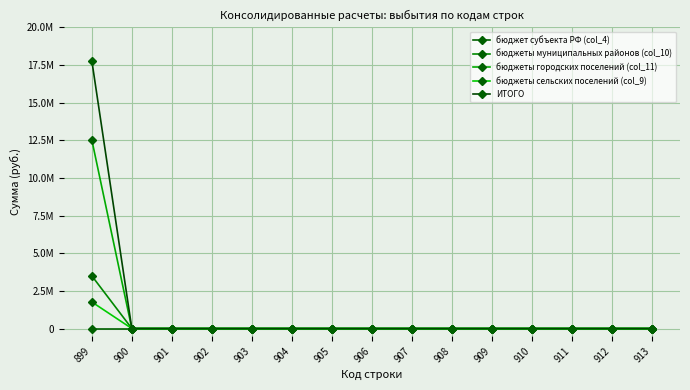

True or false: бюджеты муниципальных районов (col_10) and бюджеты городских поселений (col_11) cross at least once.

False